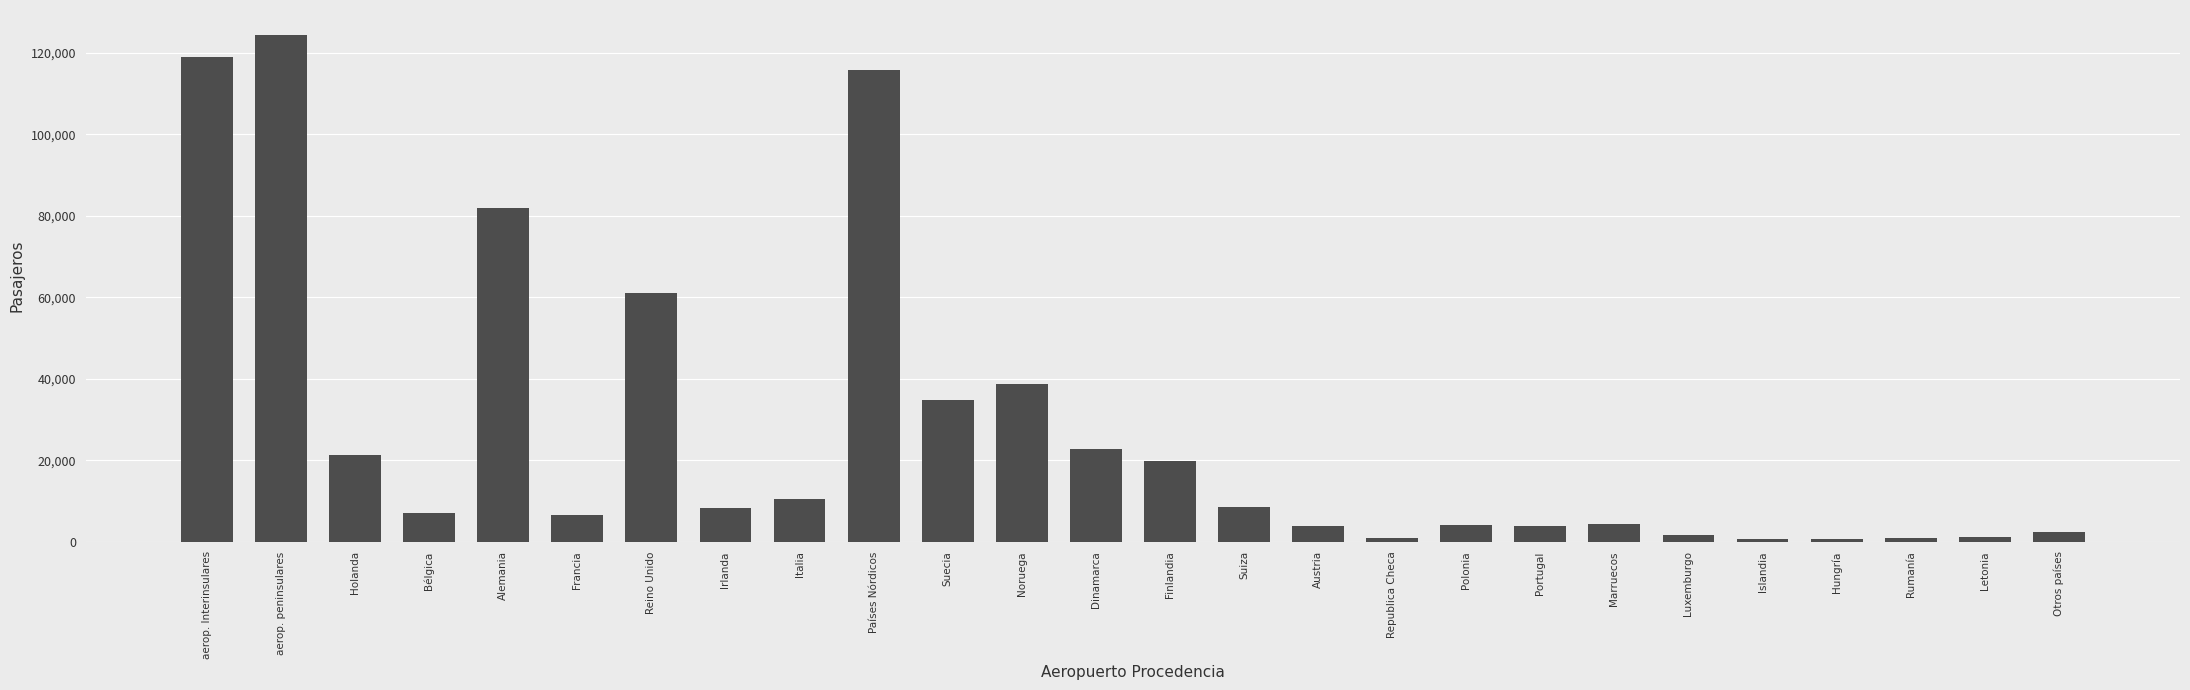

How many series are shown in this chart?

1